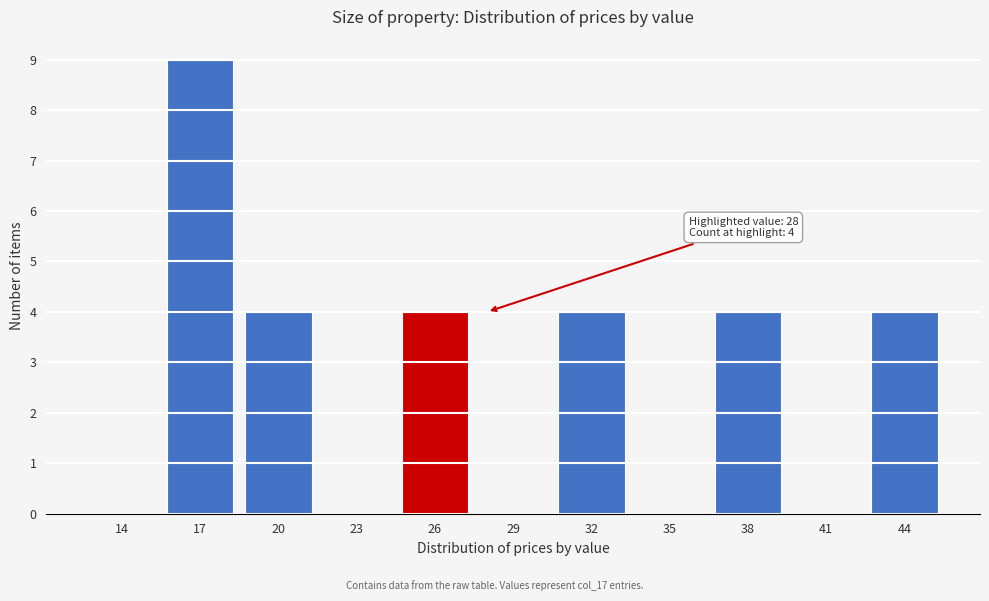

Reading right to left, transcribe all the data shown in this chart.

44=4	41=0	38=4	35=0	32=4	29=0	26=4	23=0	20=4	17=9	14=0